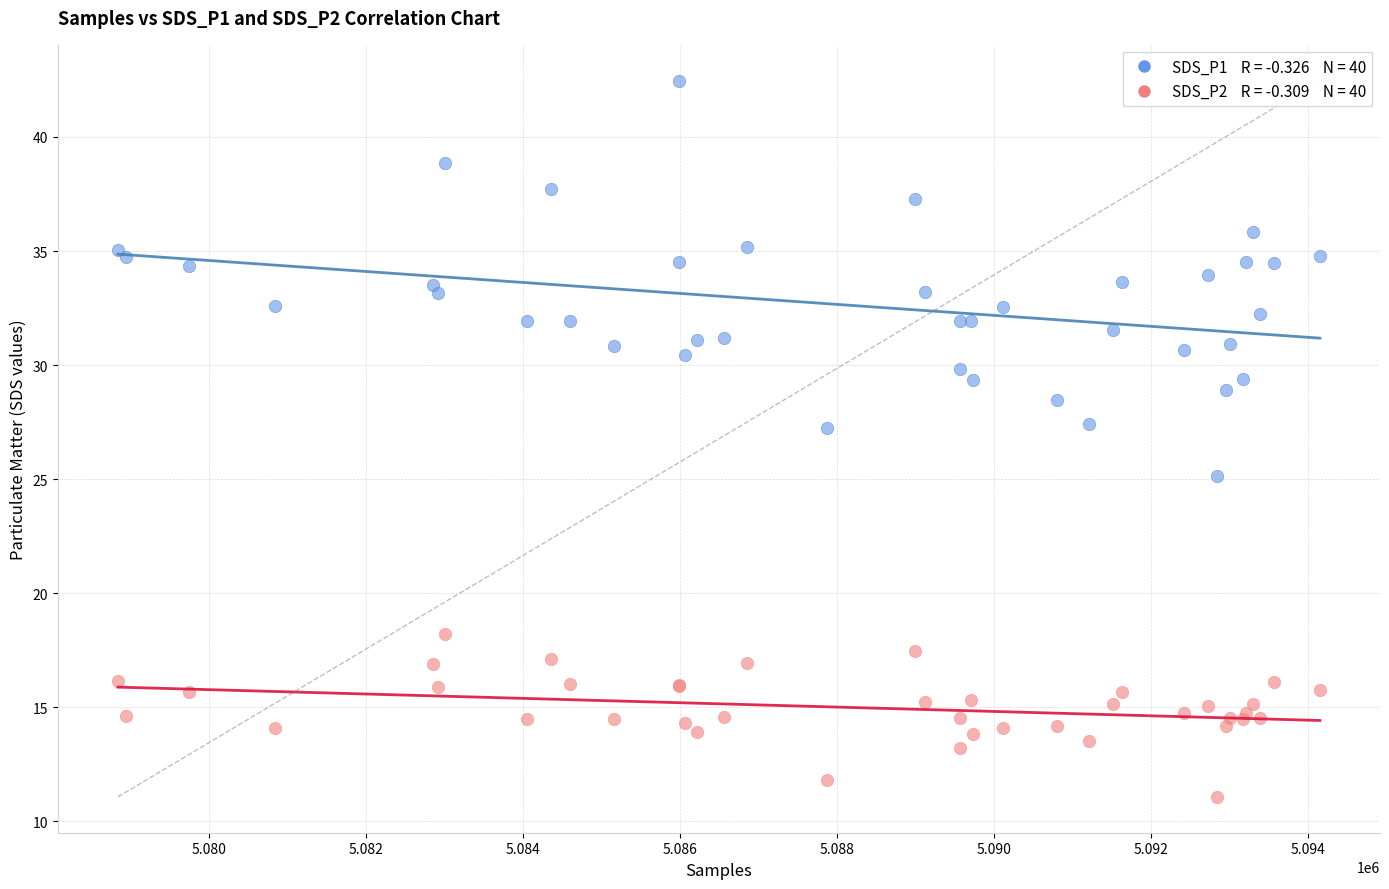

Across all series, what Y value is closest to 26?

25.1